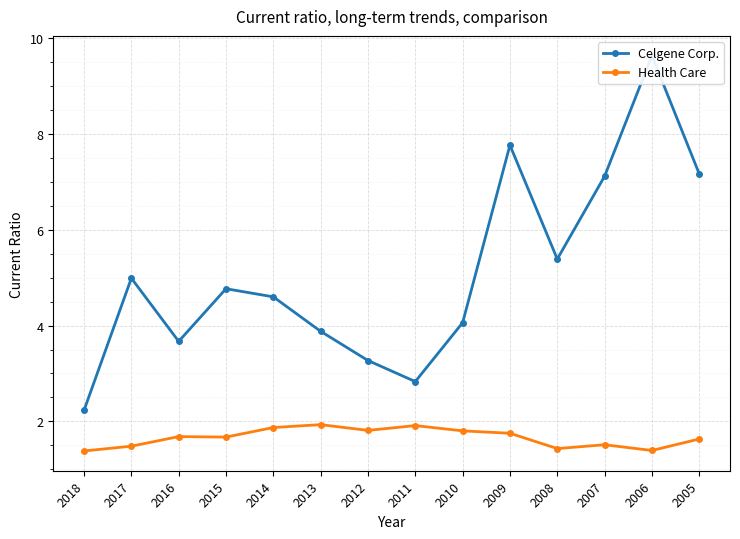

Reading left to right, transcribe all the data shown in this chart.

Celgene Corp.: 2.2	5.0	3.7	4.8	4.6	3.9	3.3	2.8	4.1	7.8	5.4	7.1	9.6	7.2
Health Care: 1.4	1.5	1.7	1.7	1.9	1.9	1.8	1.9	1.8	1.8	1.4	1.5	1.4	1.6